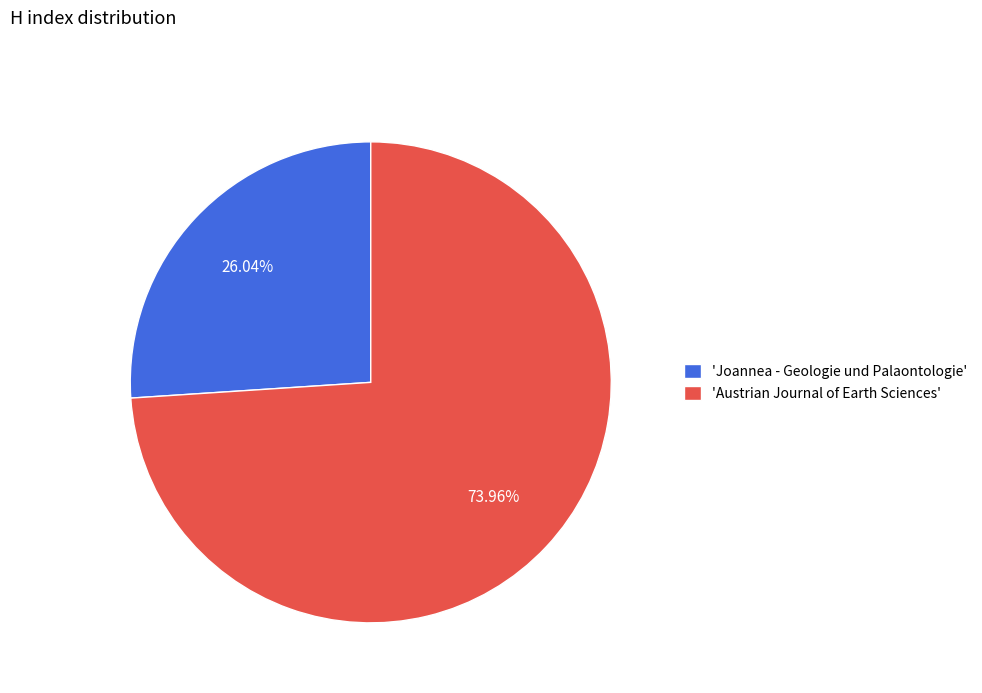

Between 'Joannea - Geologie und Palaontologie' and 'Austrian Journal of Earth Sciences', which is larger?

'Austrian Journal of Earth Sciences'